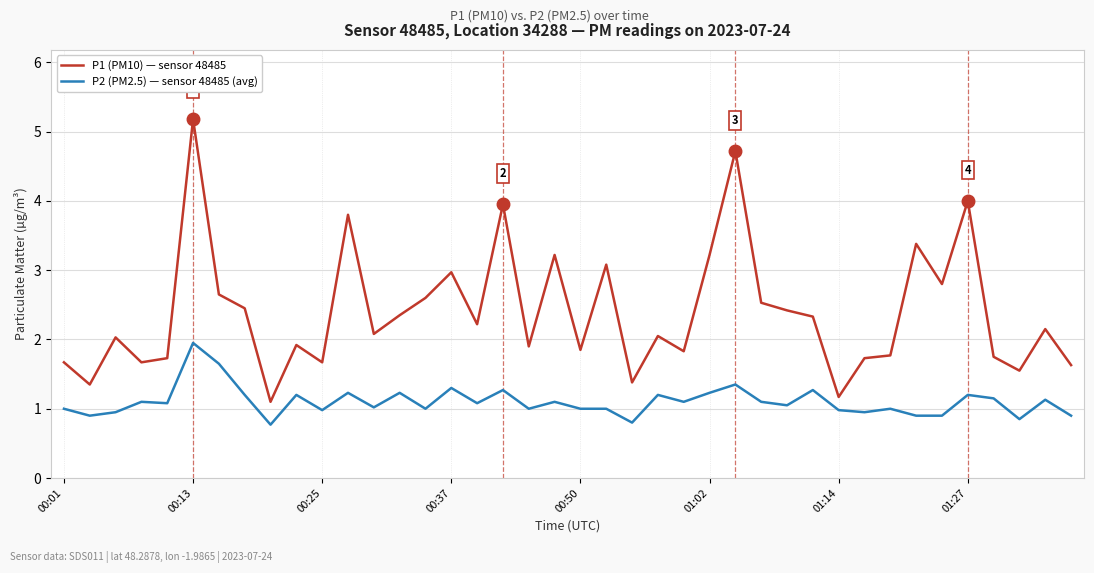

Which series has the largest total across all categories?

P1 (PM10) — sensor 48485